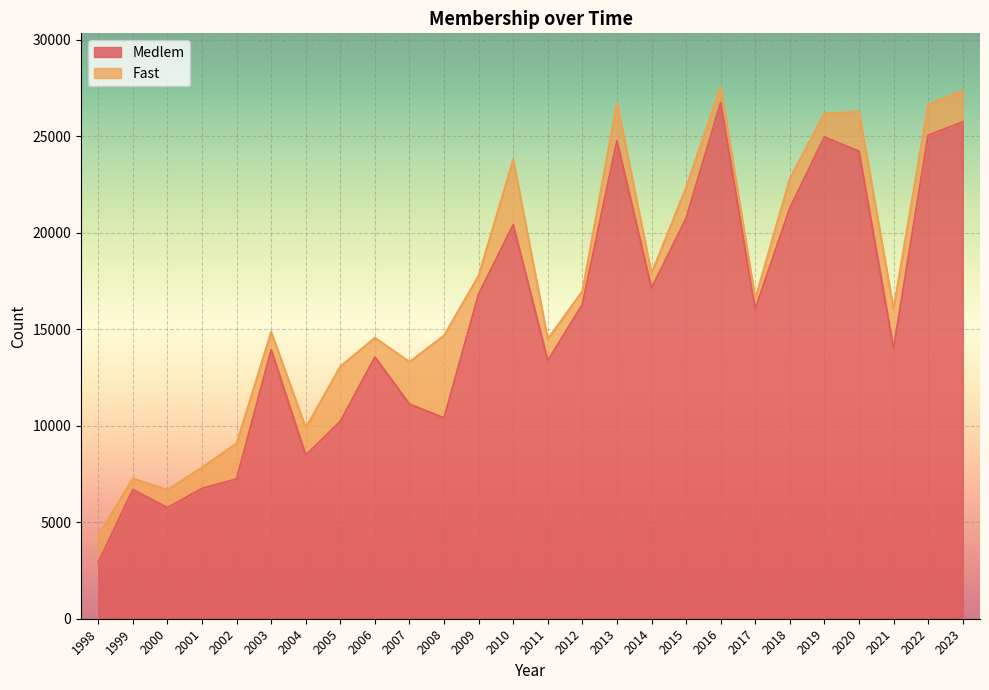

Rank the categories by value from lowest to highest.

1998, 2000, 1999, 2001, 2002, 2004, 2005, 2008, 2007, 2011, 2006, 2003, 2021, 2017, 2012, 2009, 2014, 2010, 2015, 2018, 2020, 2013, 2019, 2022, 2023, 2016